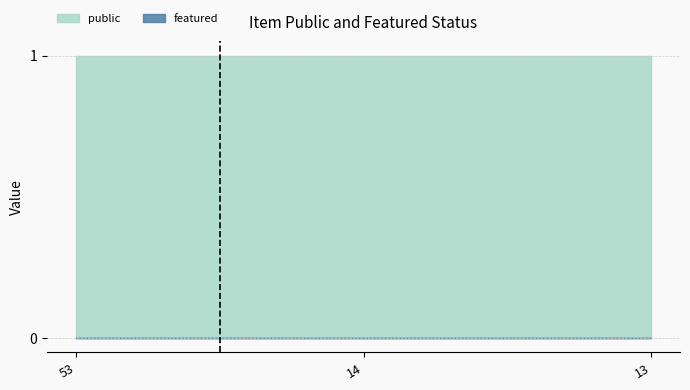

Which series changed the most between 53 and 14?

public